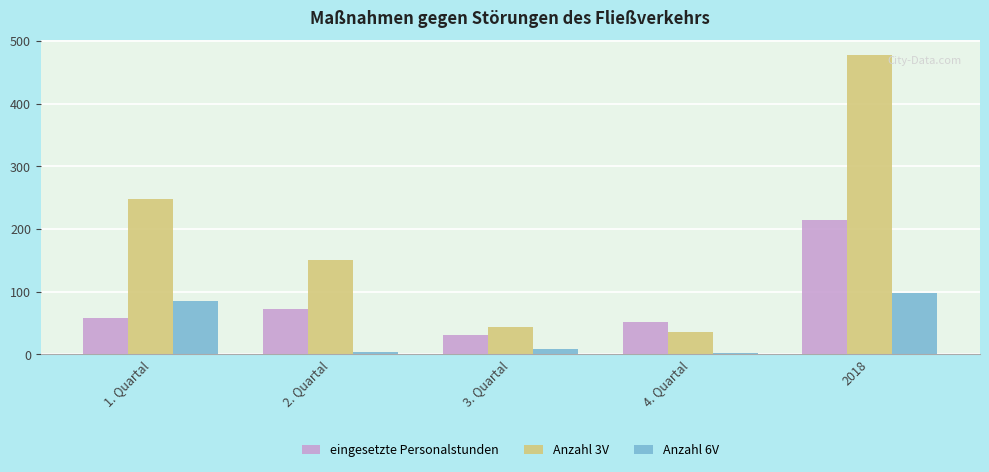

Which category has the lowest value in the eingesetzte Personalstunden series?

3. Quartal